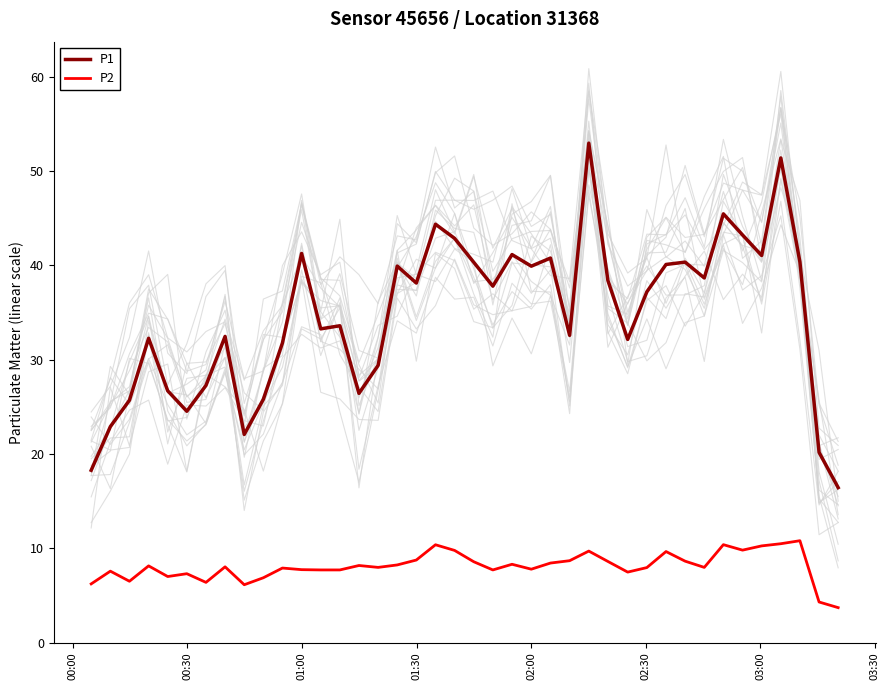

True or false: P2 and P1 cross at least once.

False